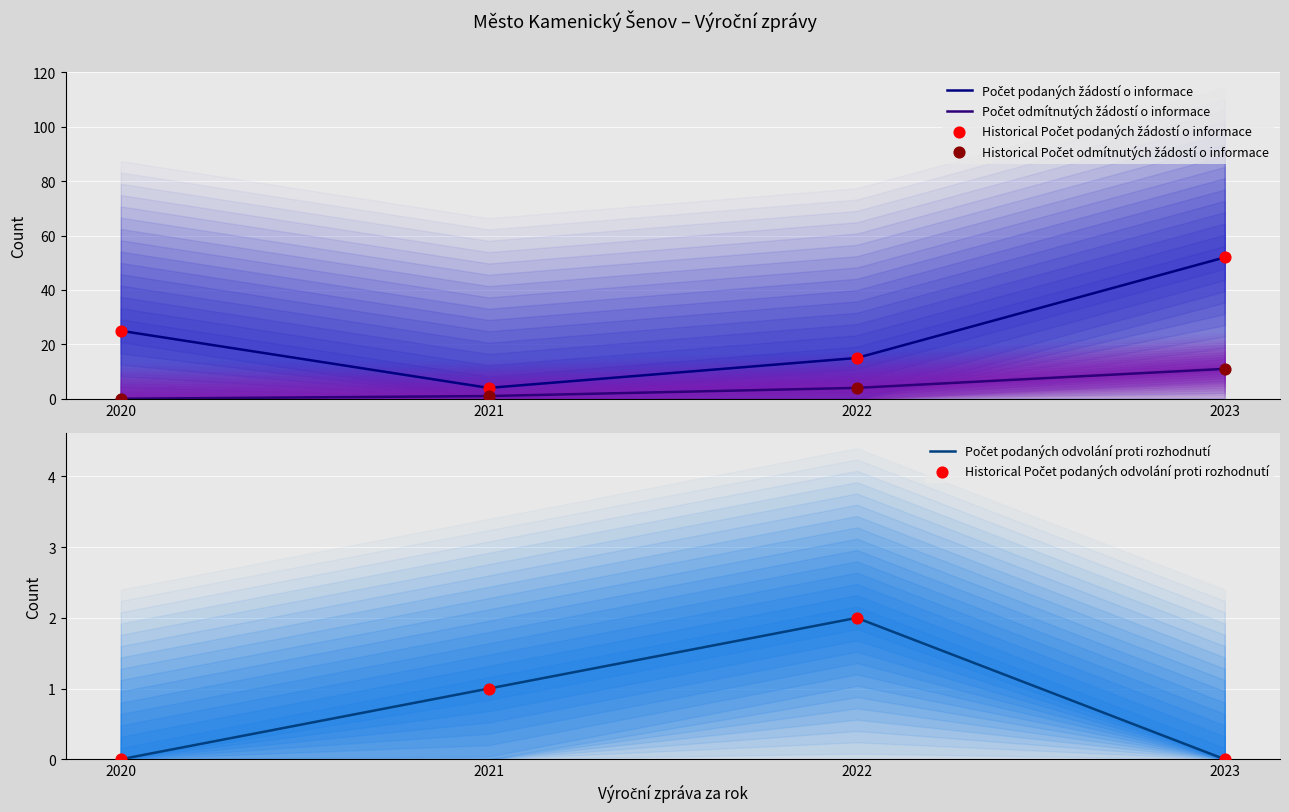

Which series contains the highest Y value?

Počet podaných žádostí o informace